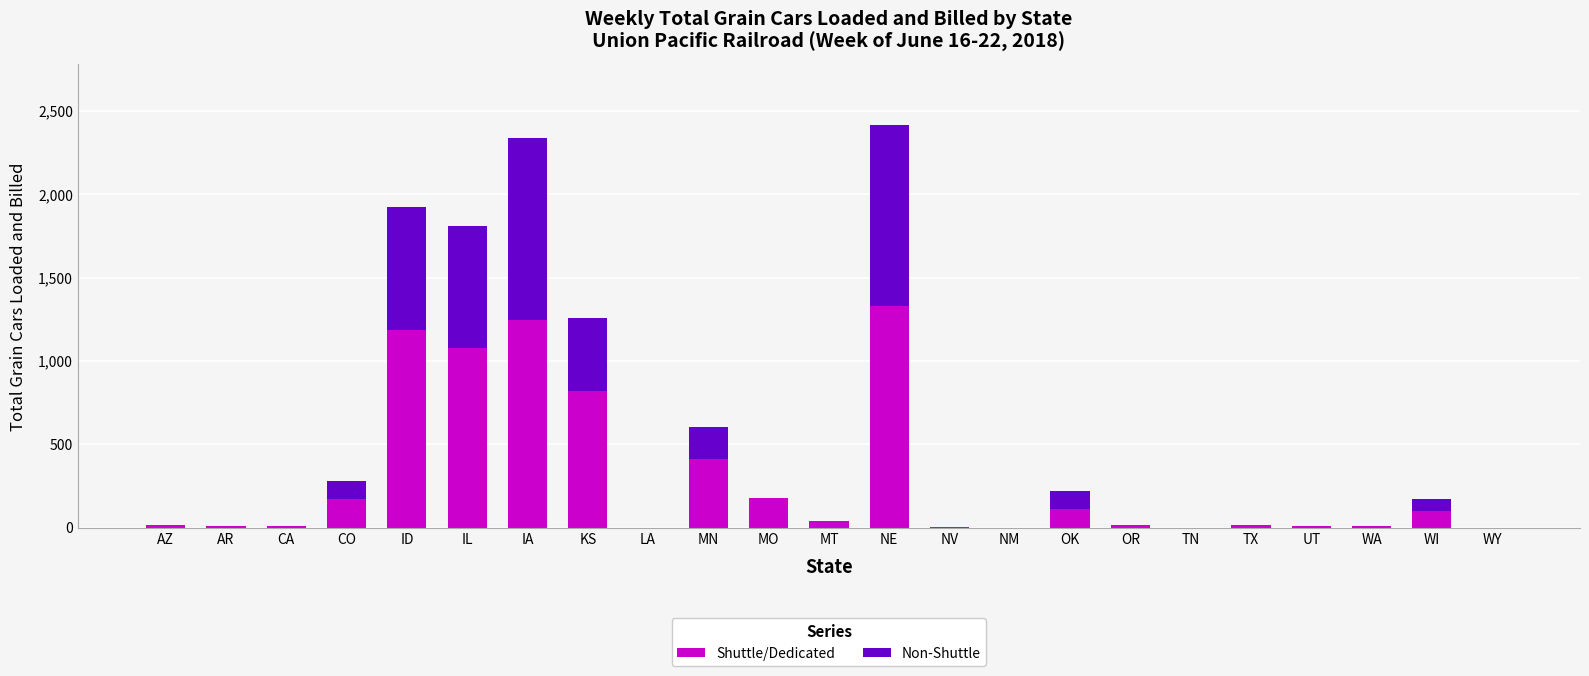

At which label does Shuttle/Dedicated reach its peak?

NE